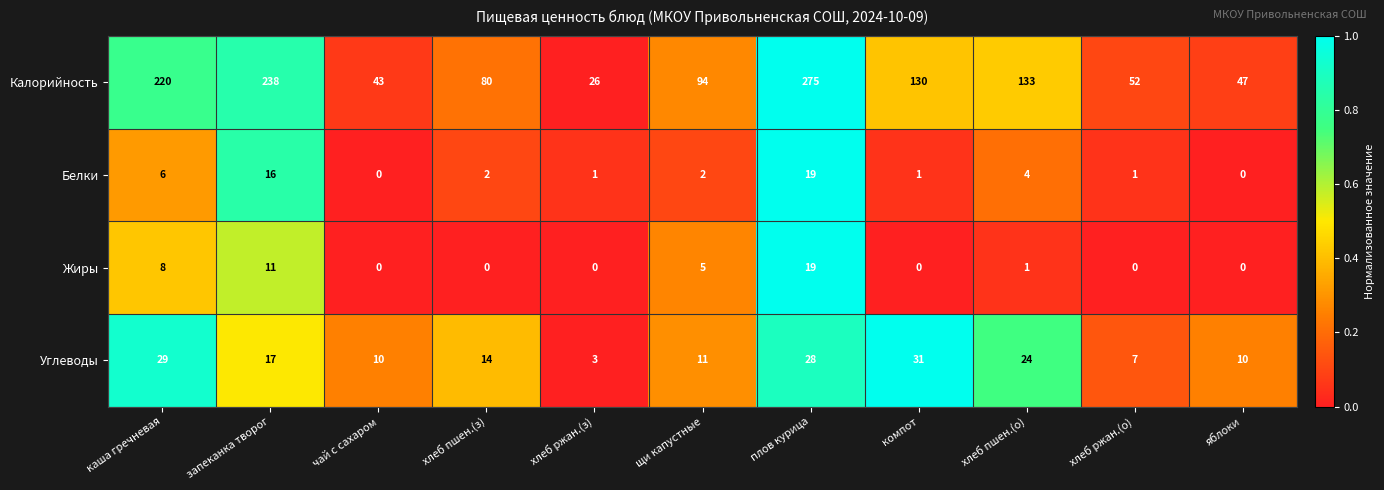

Rank the series at запеканка творог from lowest to highest value.

Жиры, Белки, Углеводы, Калорийность